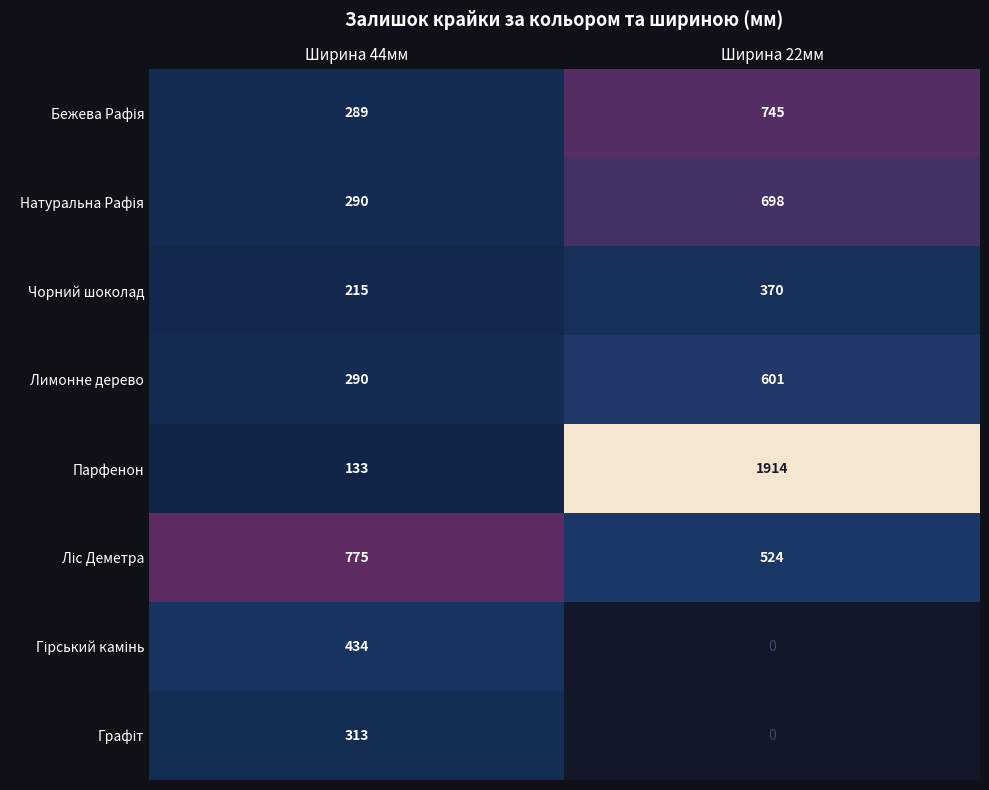

At how many categories does at least one series exceed 1216?

1